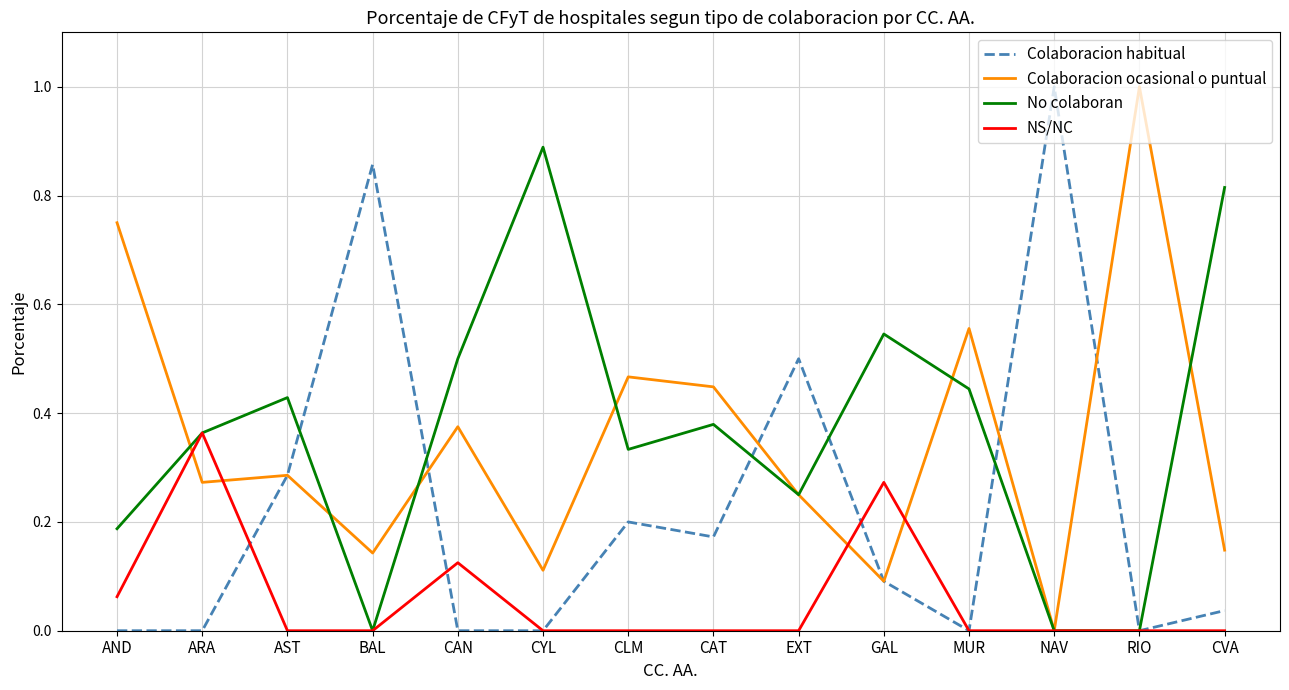

At which label does NS/NC reach its peak?

ARA